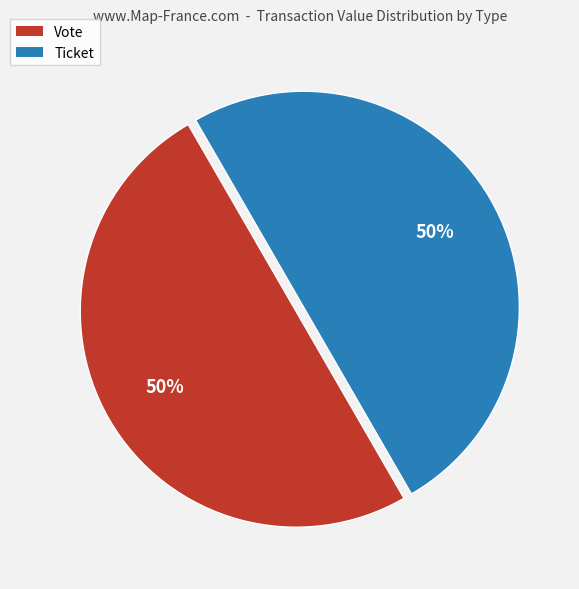

To the nearest percent, what is the average slice percentage?

50%